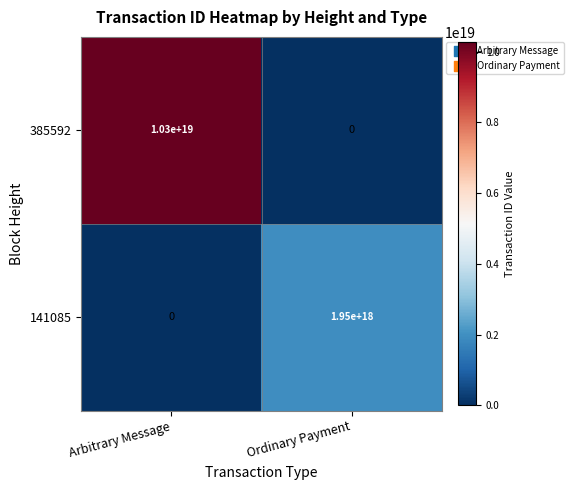

At which label does 385592 reach its peak?

Arbitrary Message